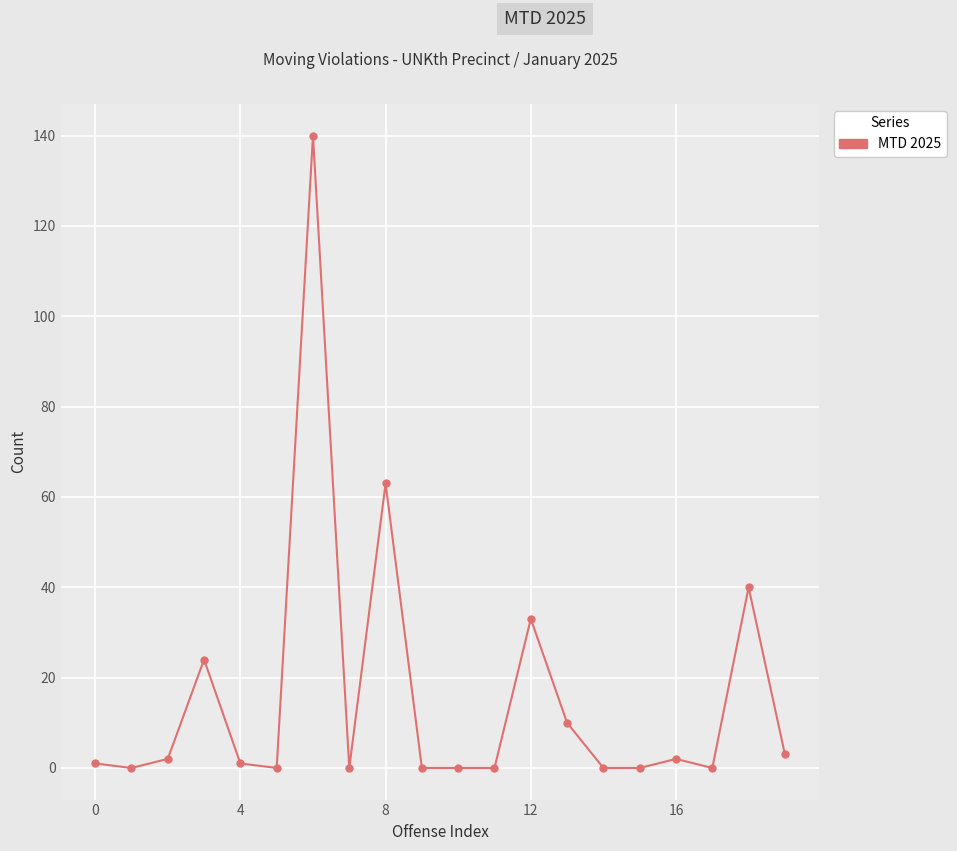

Reading left to right, transcribe all the data shown in this chart.

1	0	2	24	1	0	140	0	63	0	0	0	33	10	0	0	2	0	40	3